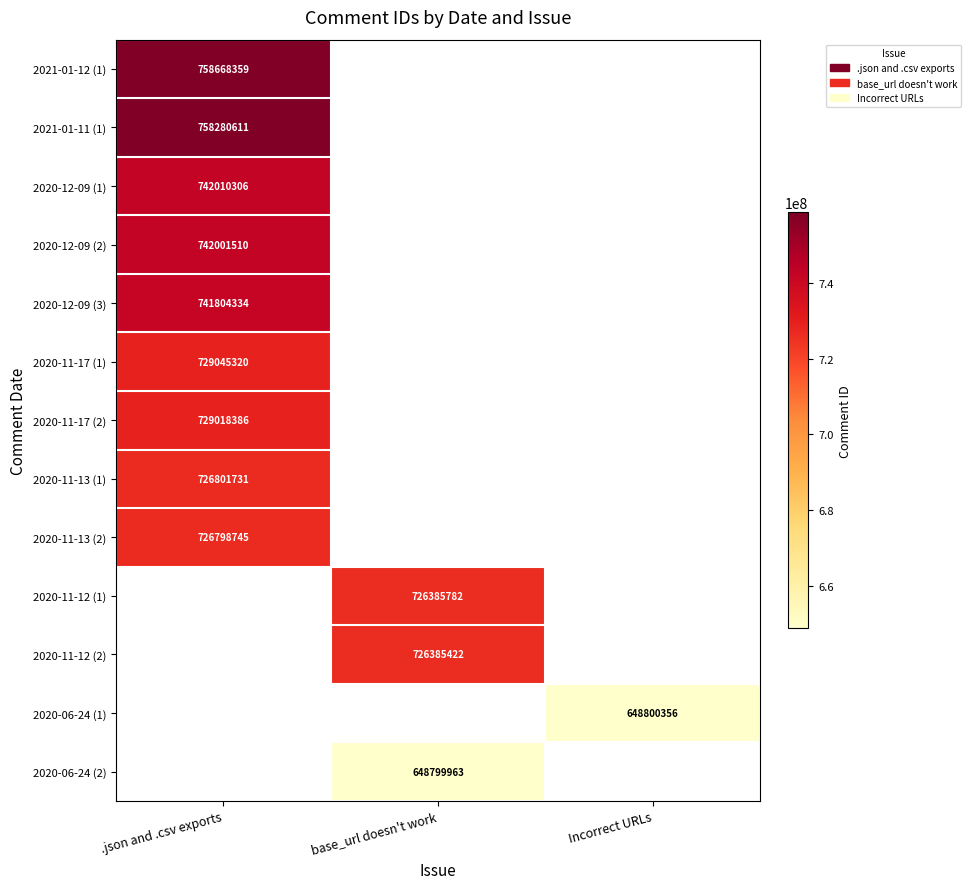

What is the difference between the highest and lowest values at .json and .csv exports?

31869614.0